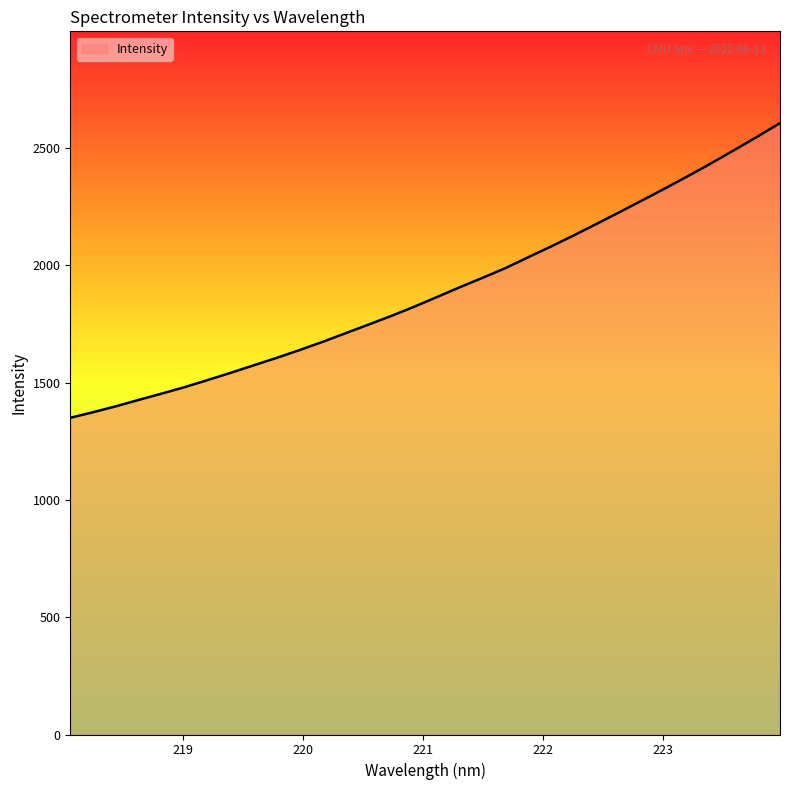

What is the difference between the maximum and minimum values?

1256.4